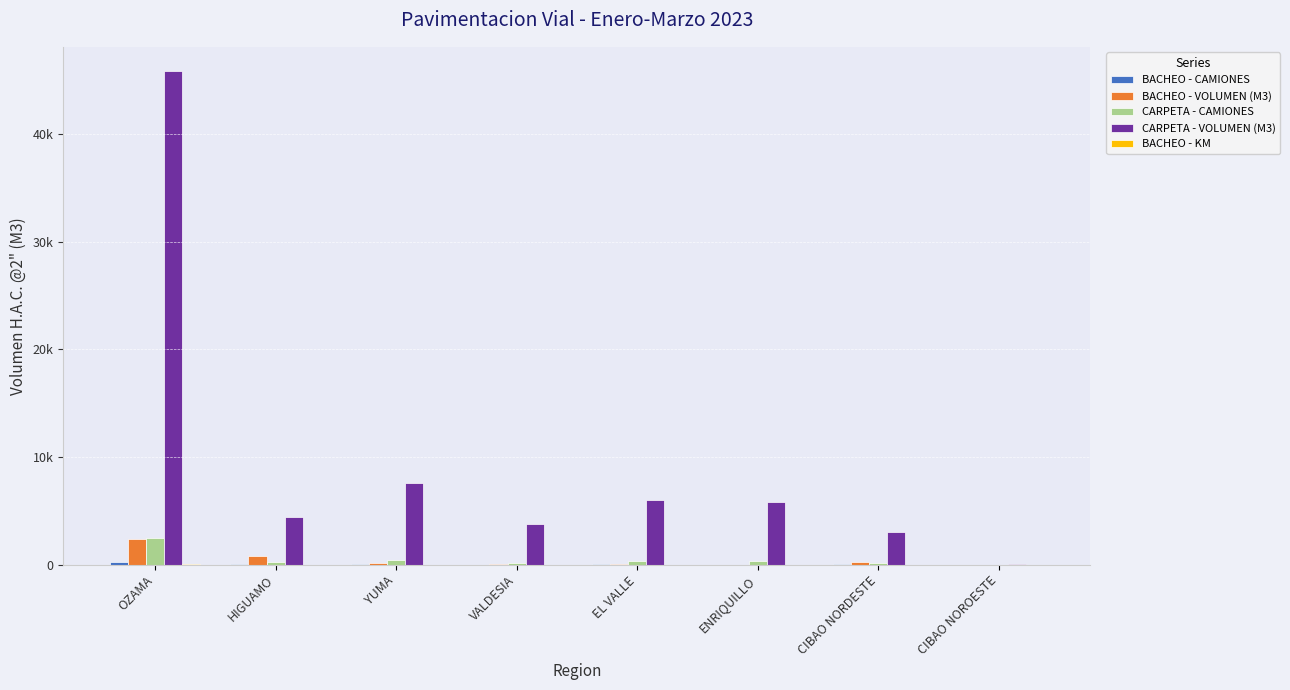

What position from the right is ENRIQUILLO?

3